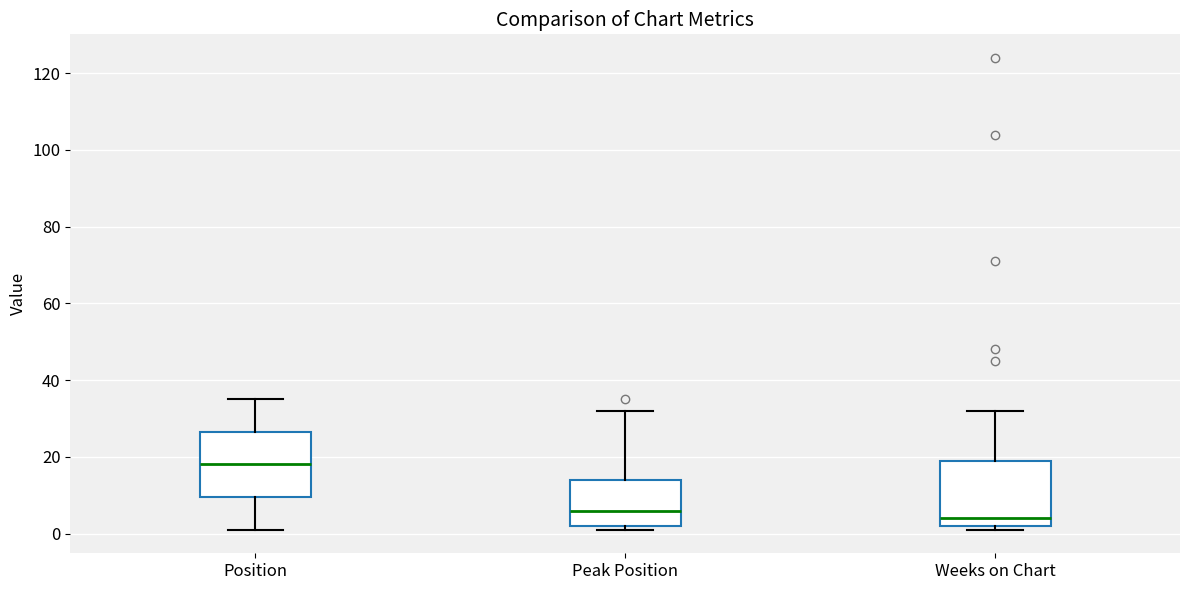

Where is the lower edge of the box for Peak Position on the y-axis? The values are not printed on the chart, so give them approximately, as read against the axis.

2